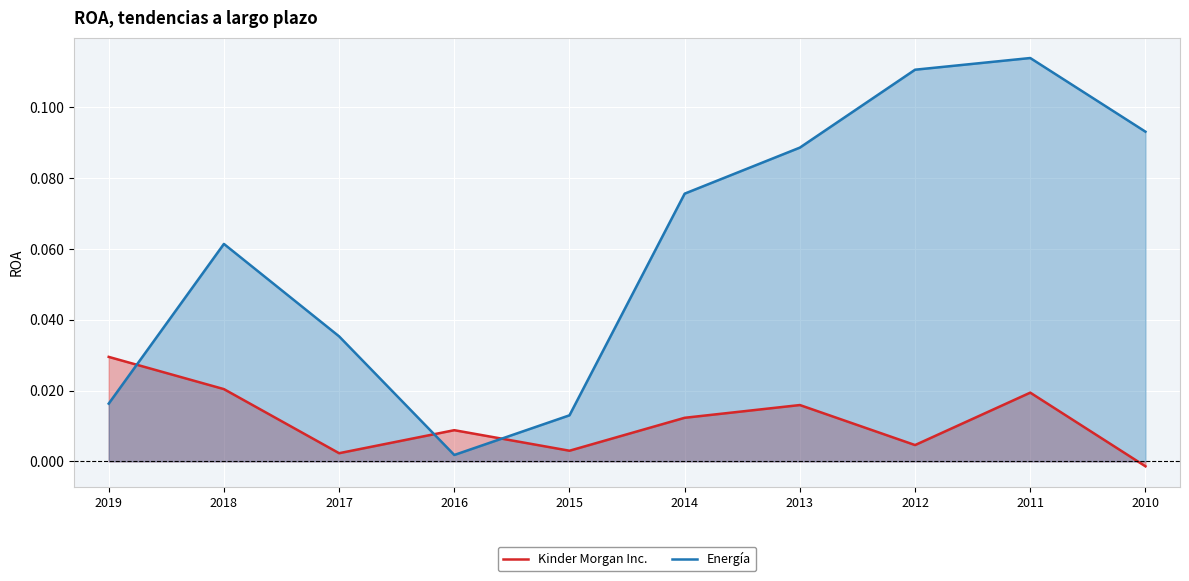

List the series in order of their overall mean, lowest first.

Kinder Morgan Inc., Energía